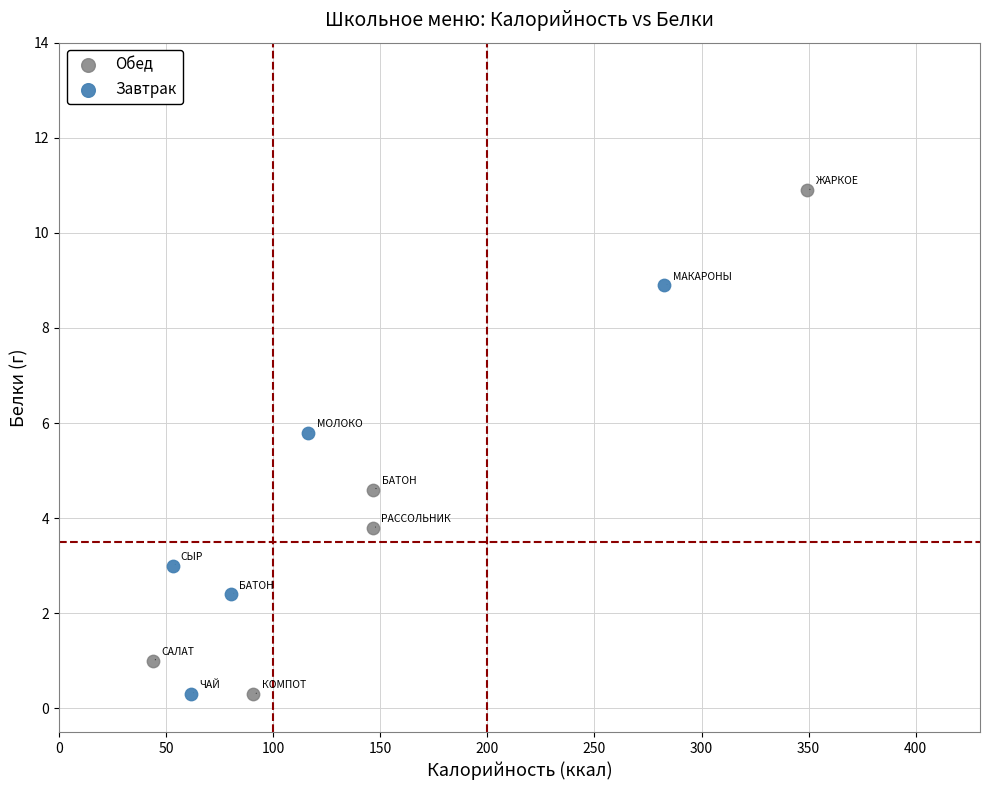

Which series reaches the maximum Y coordinate?

Обед